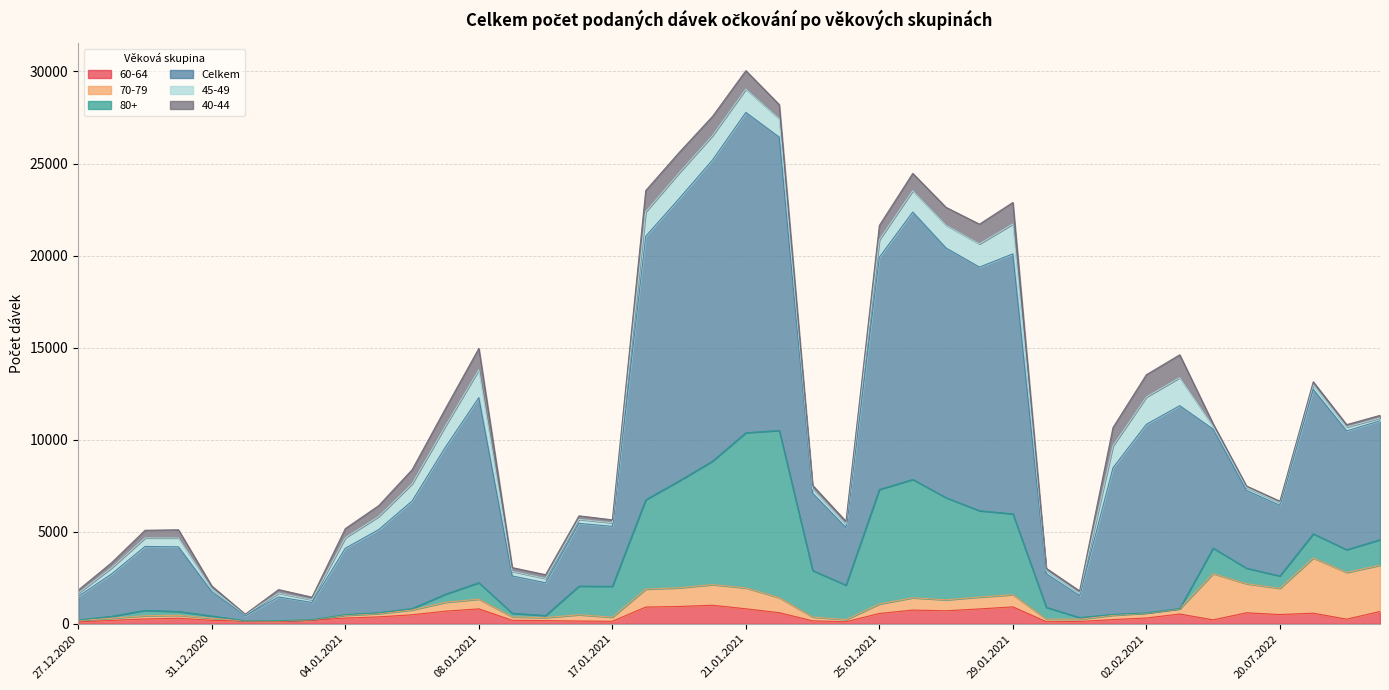

What are all the series names shown in the legend?

60-64, 70-79, 80+, Celkem, 45-49, 40-44